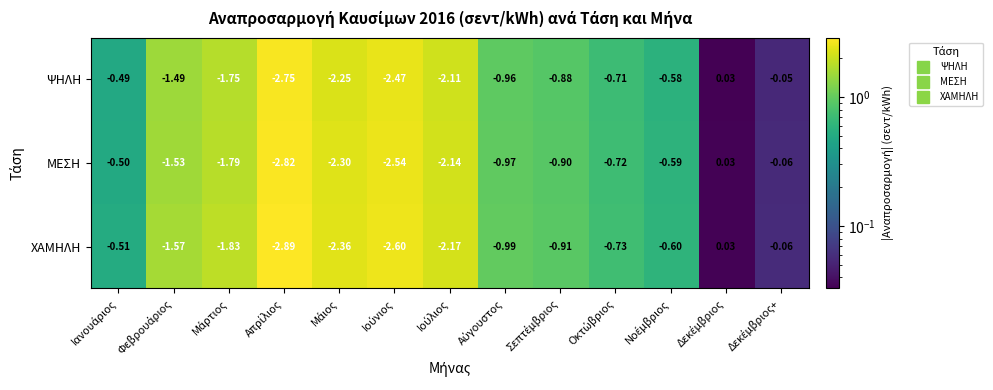

Which series has the largest total across all categories?

ΨΗΛΗ